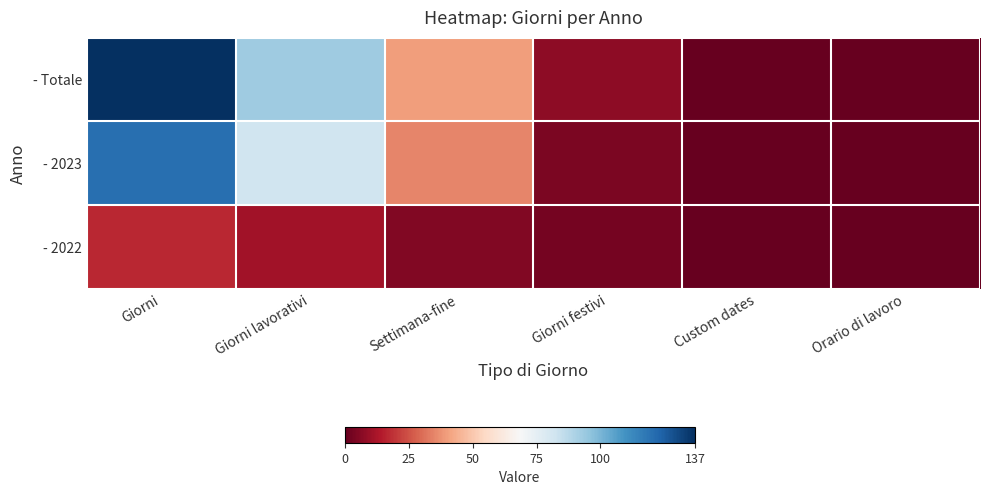

Reading right to left, extract all data points from this chart.

- 2022: Orario di lavoro=0	Custom dates=0	Giorni festivi=3	Settimana-fine=5	Giorni lavorativi=11	Giorni=17
- 2023: Orario di lavoro=0	Custom dates=0	Giorni festivi=4	Settimana-fine=35	Giorni lavorativi=82	Giorni=120
- Totale: Orario di lavoro=0	Custom dates=0	Giorni festivi=7	Settimana-fine=40	Giorni lavorativi=93	Giorni=137